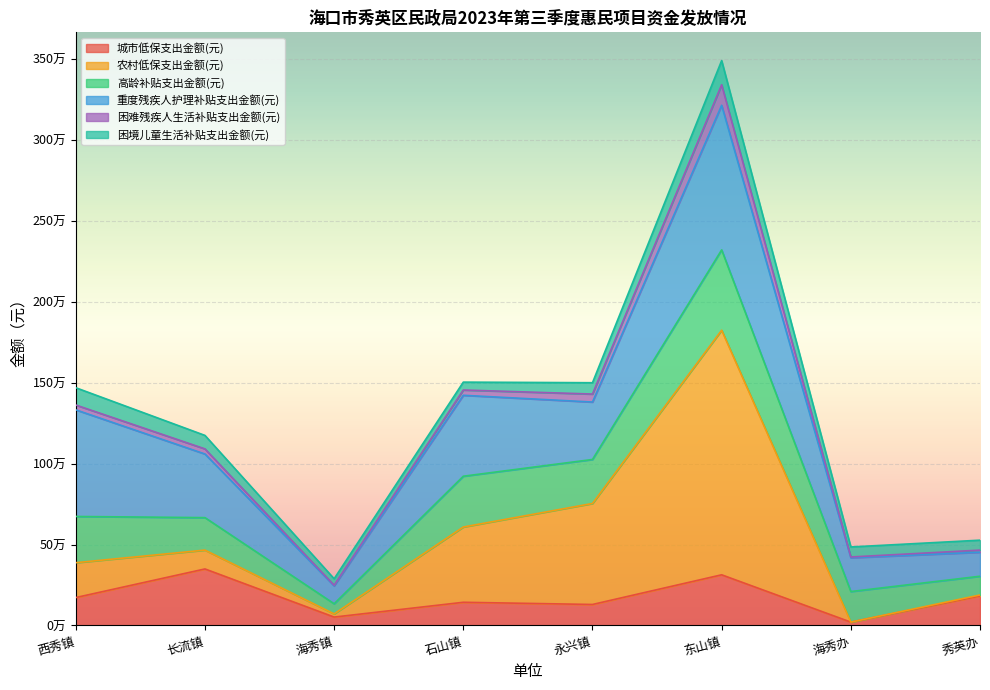

Where is 城市低保支出金额(元) nearest to the value 184995?

秀英办